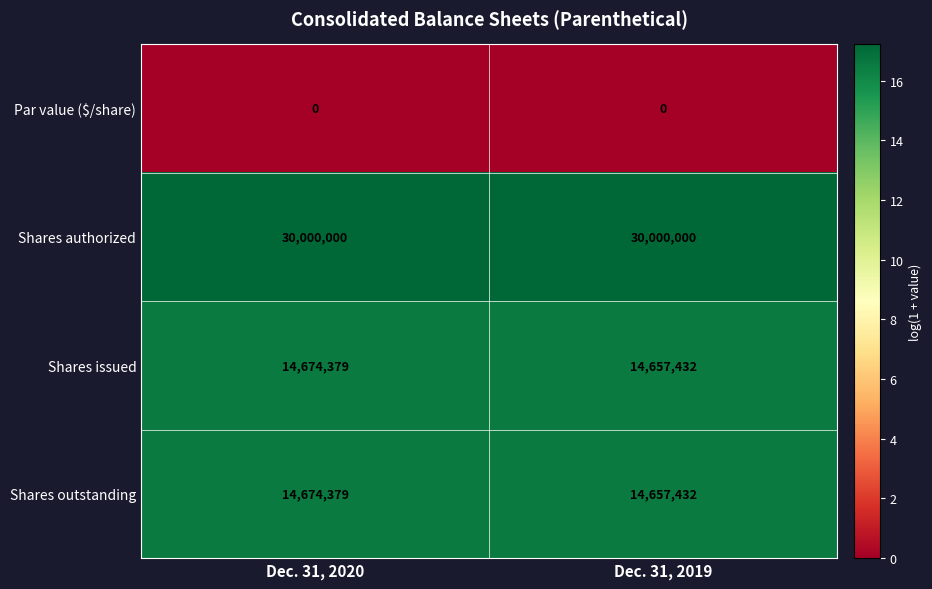

Reading left to right, extract all data points from this chart.

Par value ($/share): 0	0
Shares authorized: 30000000	30000000
Shares issued: 14674379	14657432
Shares outstanding: 14674379	14657432